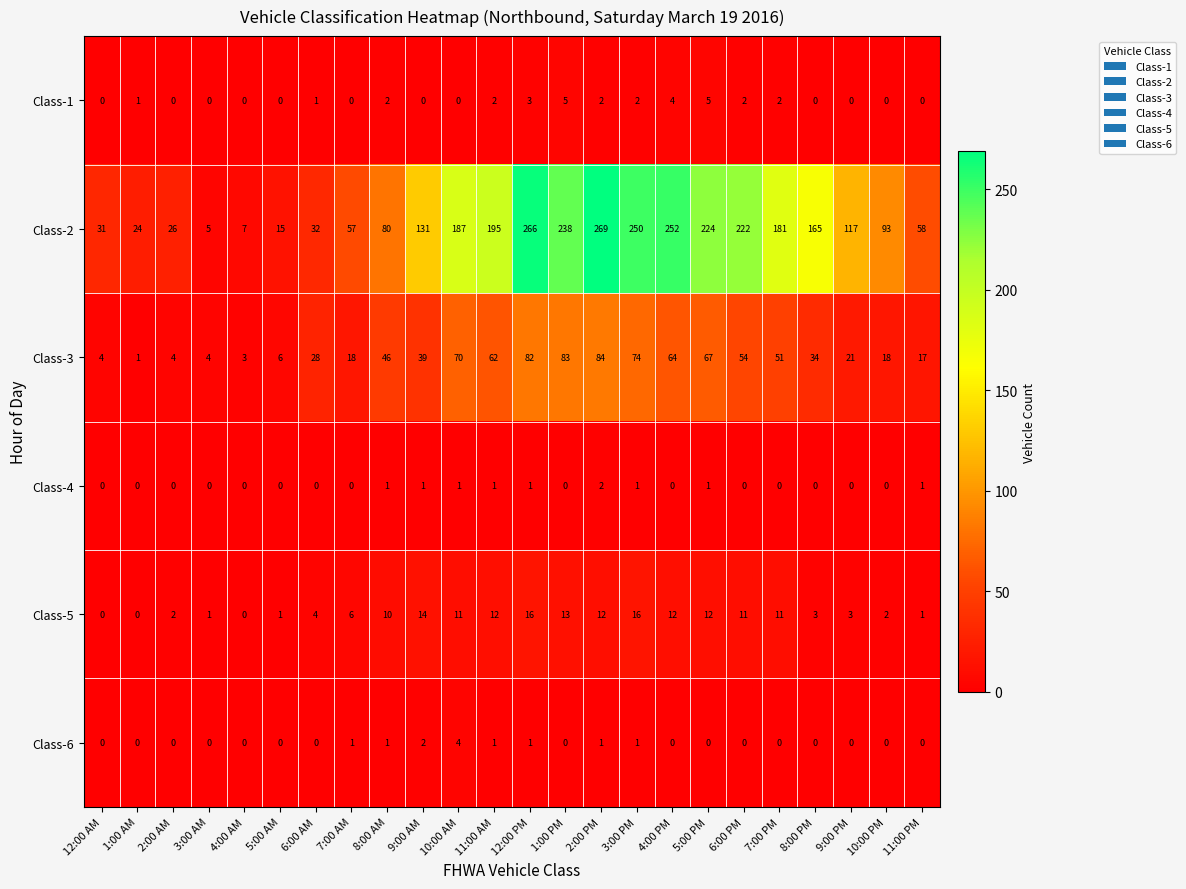

Between 9:00 AM and 3:00 PM, which series saw the biggest shift?

Class-2